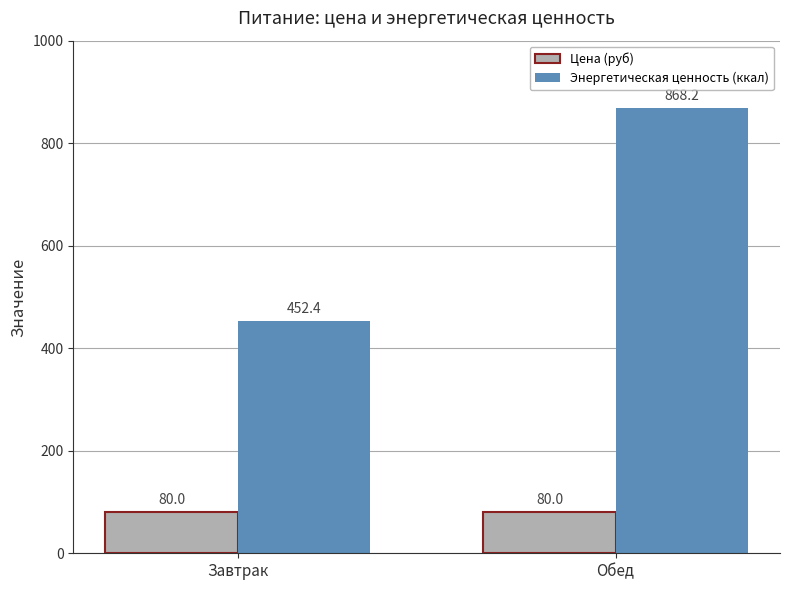

What are all the series names shown in the legend?

Цена (руб), Энергетическая ценность (ккал)